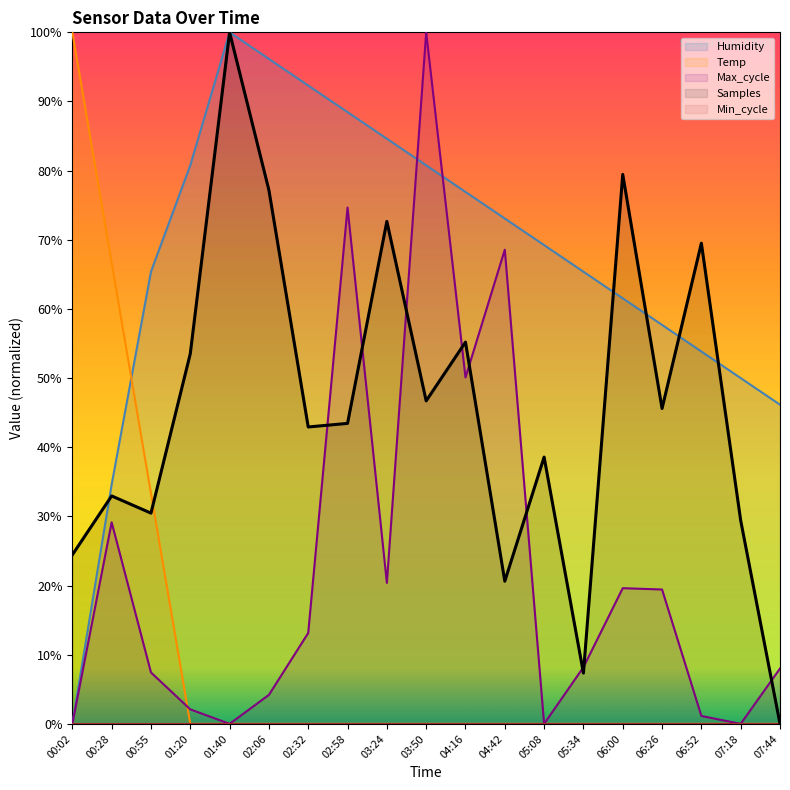

The Humidity series shows 65.4 at 00:55. True or false?

True